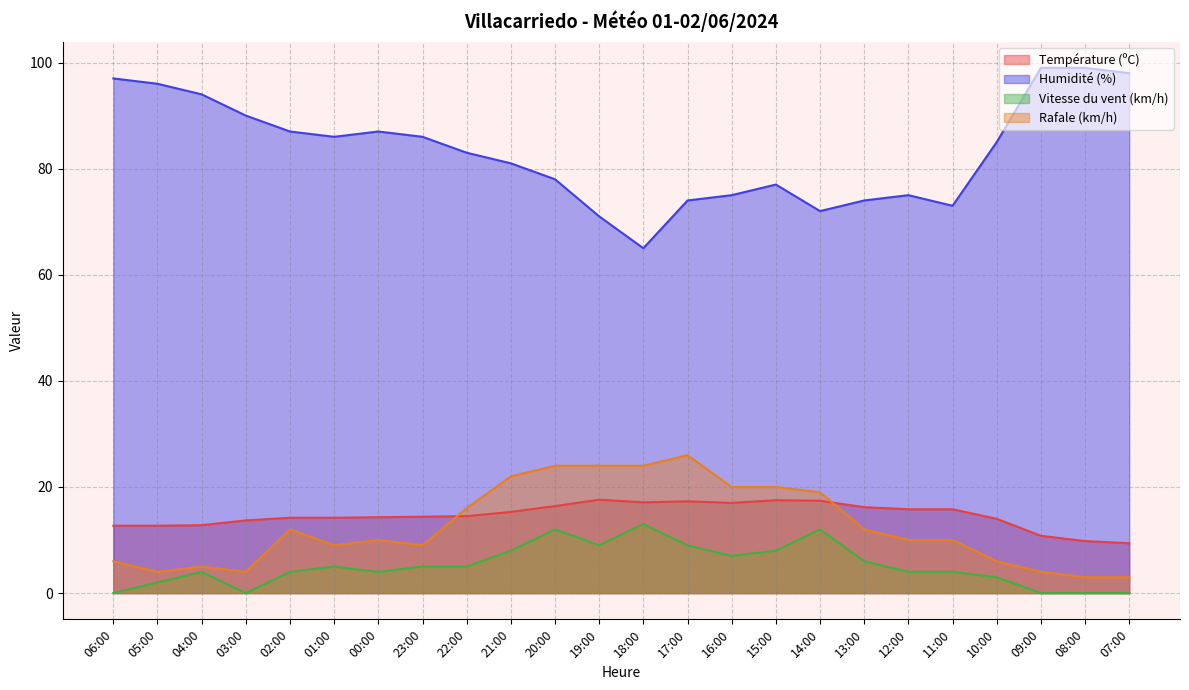

Which label corresponds to the smallest value in the chart?

06:00